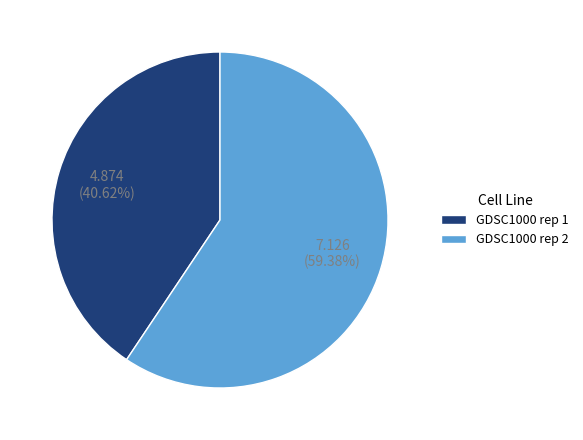

Rank the categories by value from highest to lowest.

GDSC1000 rep 2, GDSC1000 rep 1